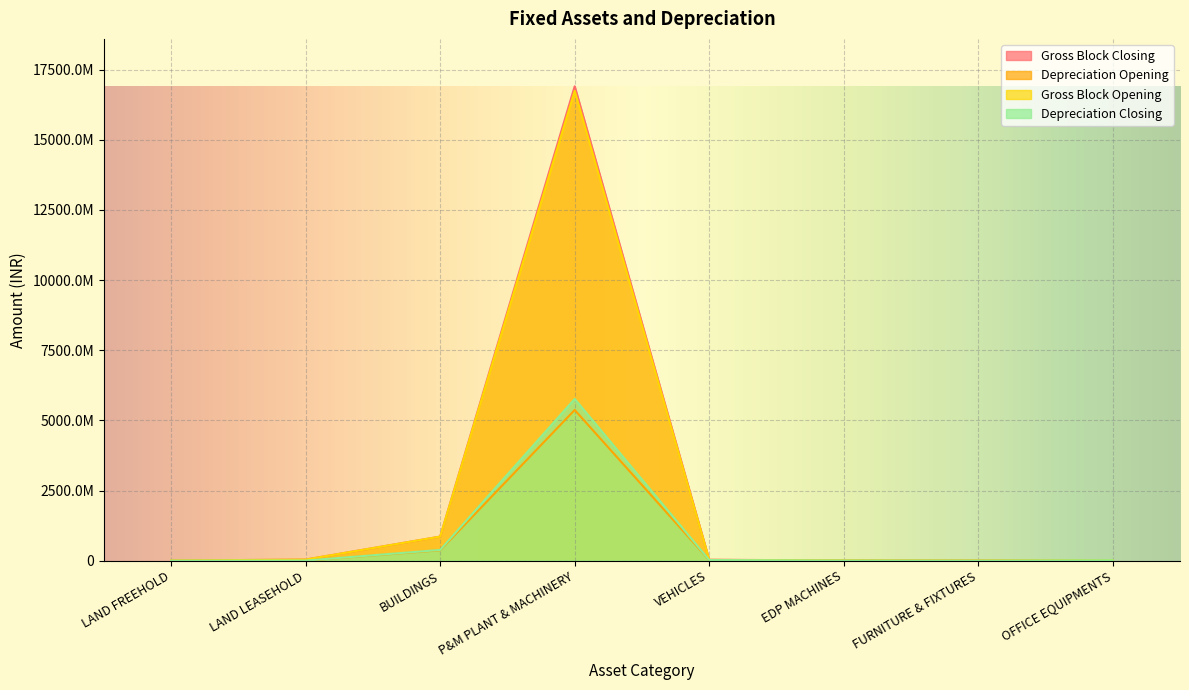

At which label does Depreciation Closing first exceed 15396780?

BUILDINGS